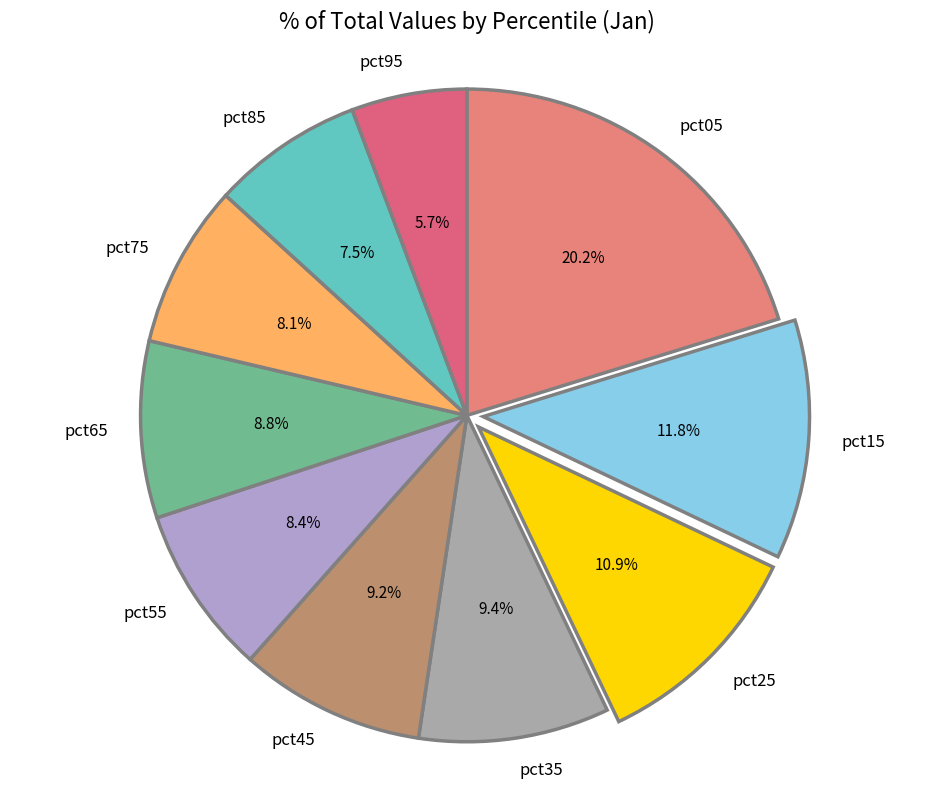

How many segments does this pie chart have?

10